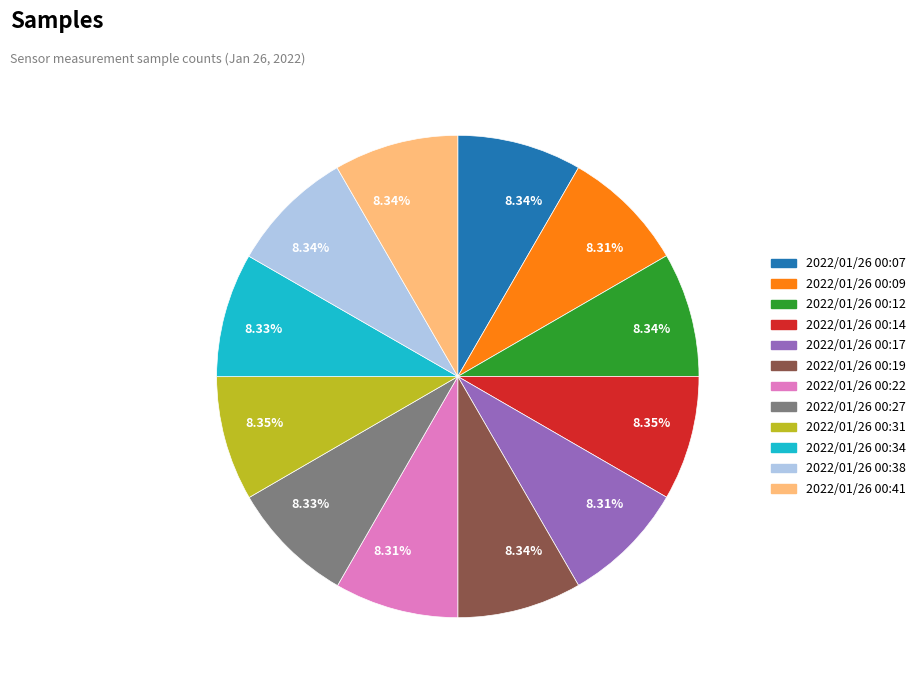

Does any single category account for the majority?

No